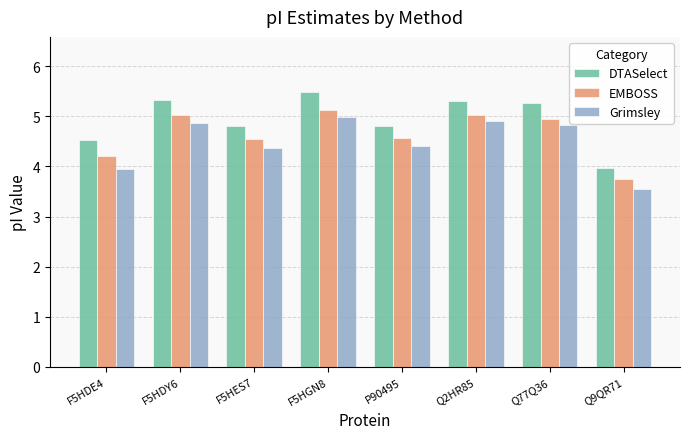

What is the smallest value displayed?

3.5